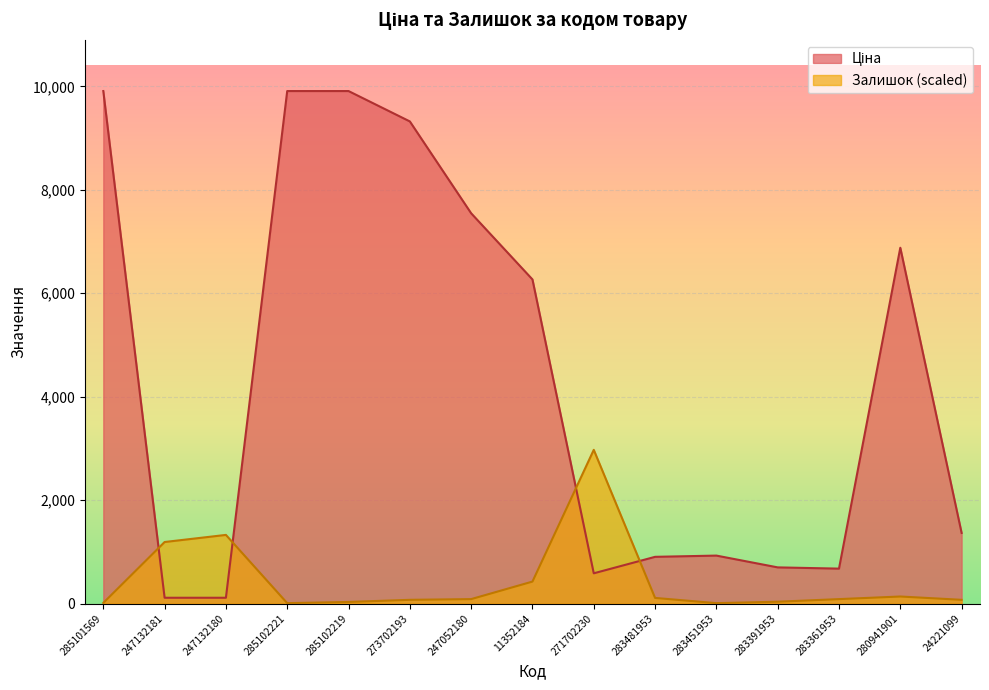

What is the difference between the maximum and minimum values in the Ціна series?

9795.1